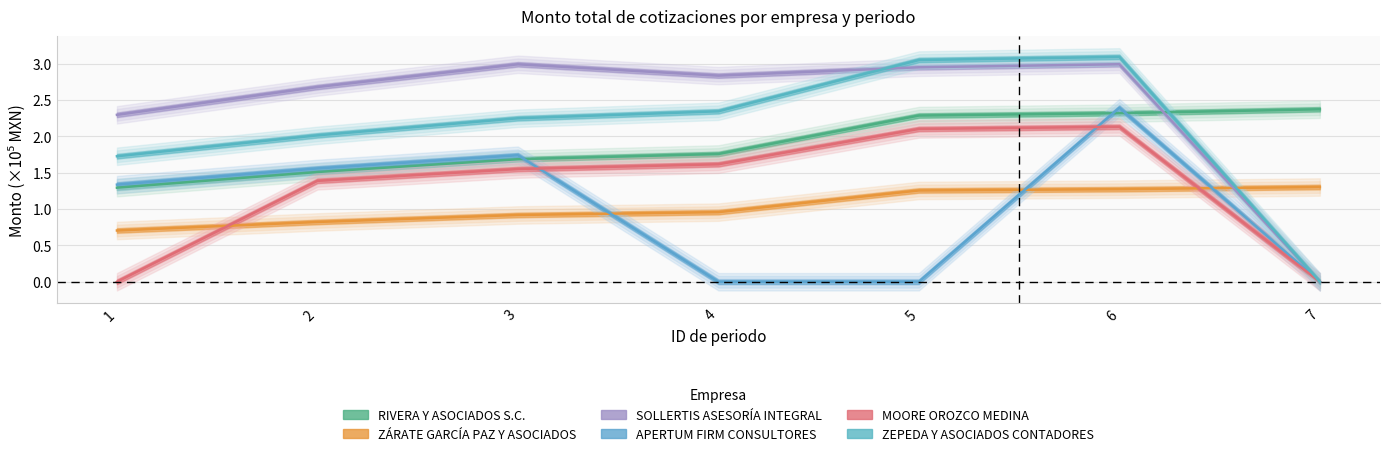

How many intersections are there between ZÁRATE GARCÍA PAZ Y ASOCIADOS and MOORE OROZCO MEDINA?

2